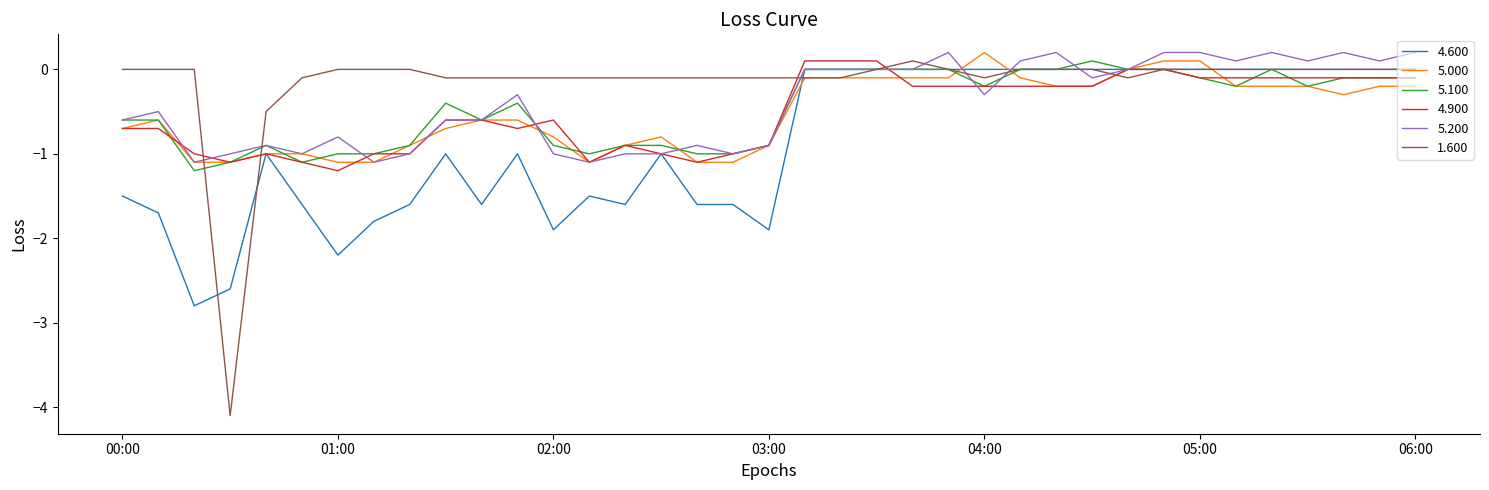

Which series has the largest total across all categories?

1.600